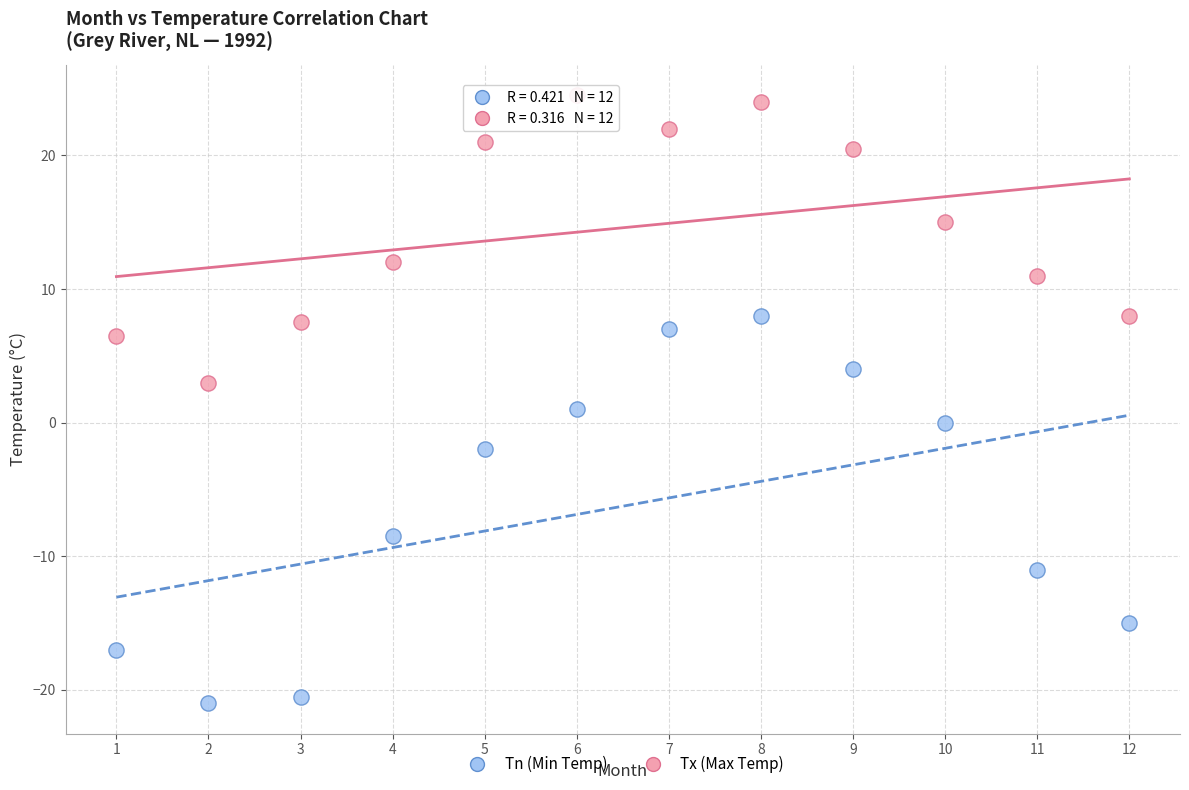

Which series contains the lowest Y value?

Tn (Min Temp)